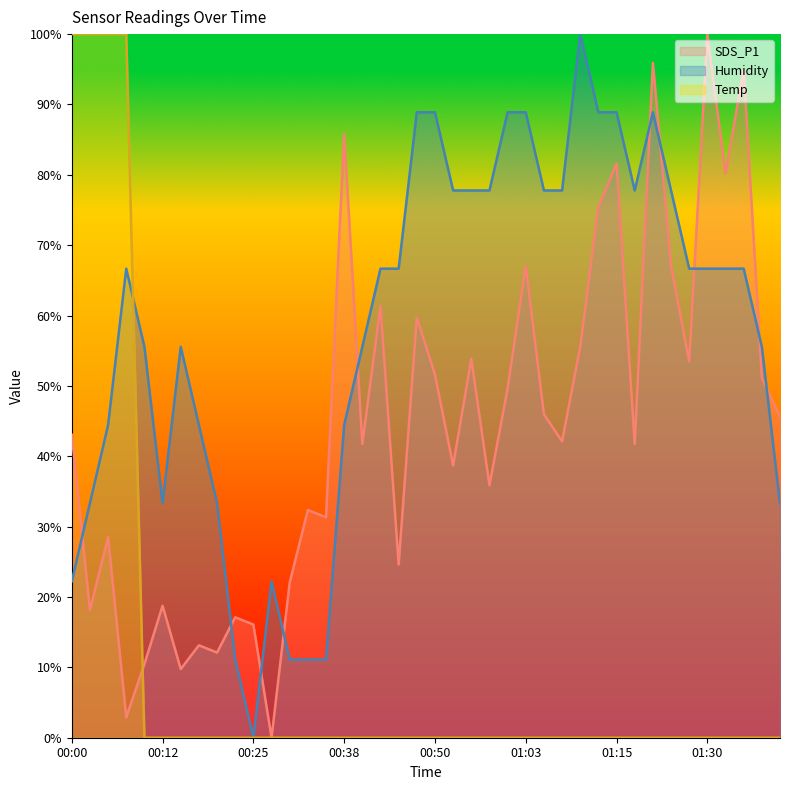

What is the difference between the maximum and minimum values in the SDS_P1 series?

100.0